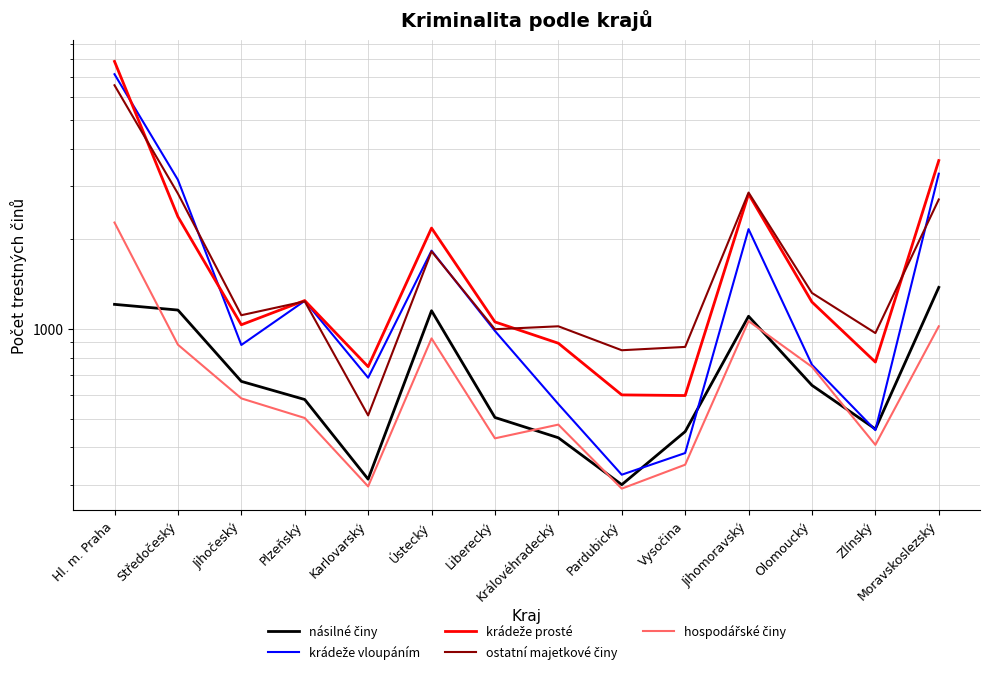

Reading left to right, list all the values displayed in this chart.

násilné činy: Hl. m. Praha=1207	Středočeský=1155	Jihočeský=666	Plzeňský=579	Karlovarský=313	Ústecký=1149	Liberecký=504	Královéhradecký=431	Pardubický=300	Vysočina=452	Jihomoravský=1101	Olomoucký=646	Zlínský=461	Moravskoslezský=1376
krádeže vloupáním: Hl. m. Praha=7134	Středočeský=3157	Jihočeský=882	Plzeňský=1240	Karlovarský=685	Ústecký=1827	Liberecký=983	Královéhradecký=559	Pardubický=324	Vysočina=383	Jihomoravský=2157	Olomoucký=757	Zlínský=457	Moravskoslezský=3310
krádeže prosté: Hl. m. Praha=7874	Středočeský=2375	Jihočeský=1031	Plzeňský=1243	Karlovarský=746	Ústecký=2175	Liberecký=1054	Královéhradecký=894	Pardubický=600	Vysočina=597	Jihomoravský=2829	Olomoucký=1229	Zlínský=773	Moravskoslezský=3663
ostatní majetkové činy: Hl. m. Praha=6551	Středočeský=2839	Jihočeský=1110	Plzeňský=1235	Karlovarský=512	Ústecký=1817	Liberecký=996	Královéhradecký=1019	Pardubický=847	Vysočina=869	Jihomoravský=2861	Olomoucký=1318	Zlínský=967	Moravskoslezský=2713
hospodářské činy: Hl. m. Praha=2270	Středočeský=884	Jihočeský=584	Plzeňský=502	Karlovarský=296	Ústecký=928	Liberecký=429	Královéhradecký=477	Pardubický=291	Vysočina=350	Jihomoravský=1061	Olomoucký=745	Zlínský=408	Moravskoslezský=1019